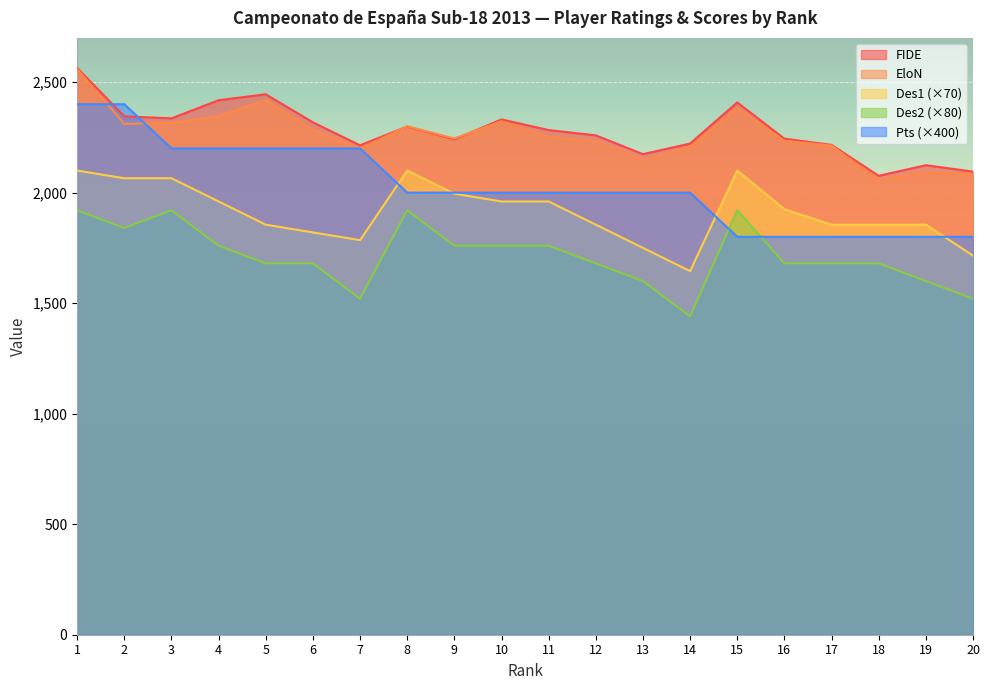

Which series has the largest range (max minus min)?

Pts (×400)